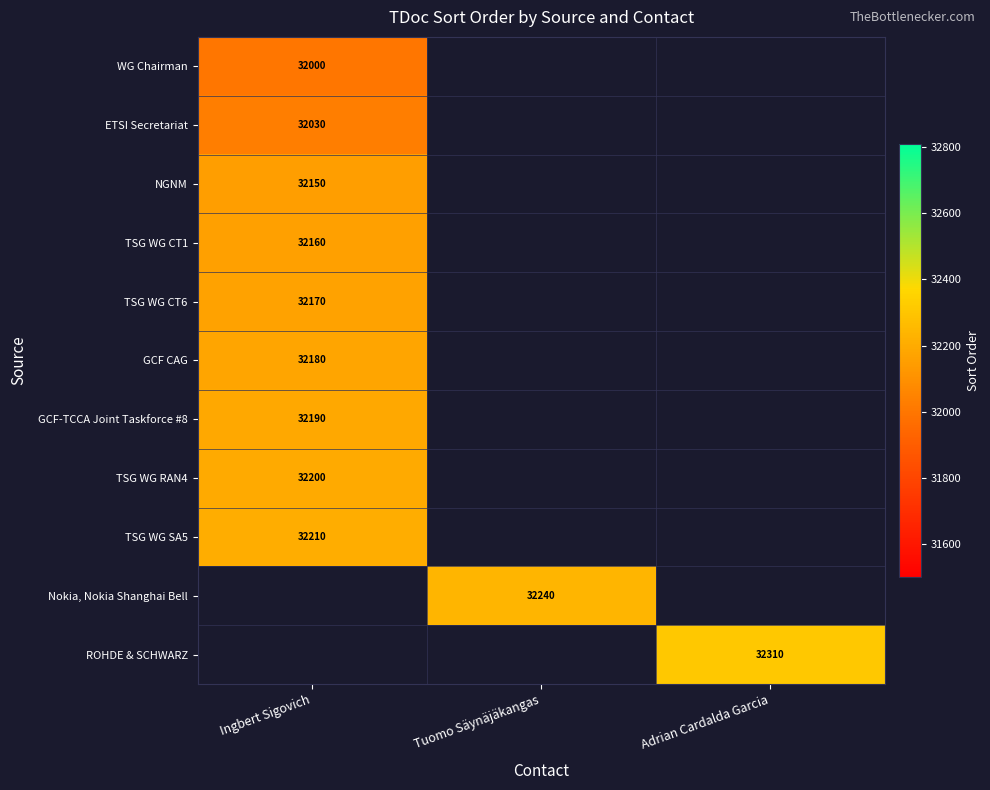

What is the highest value of the ETSI Secretariat series?

32030.0